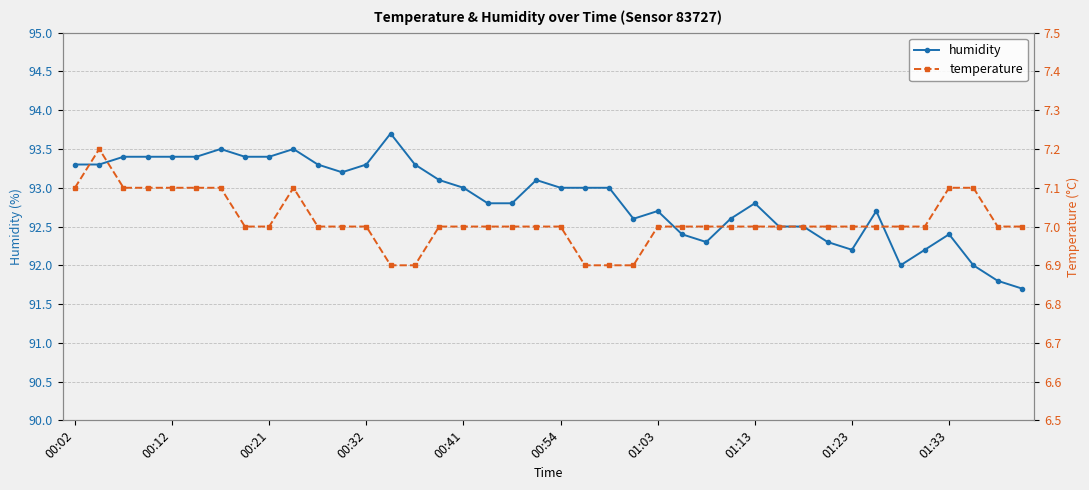

What is the minimum value for humidity?

91.7